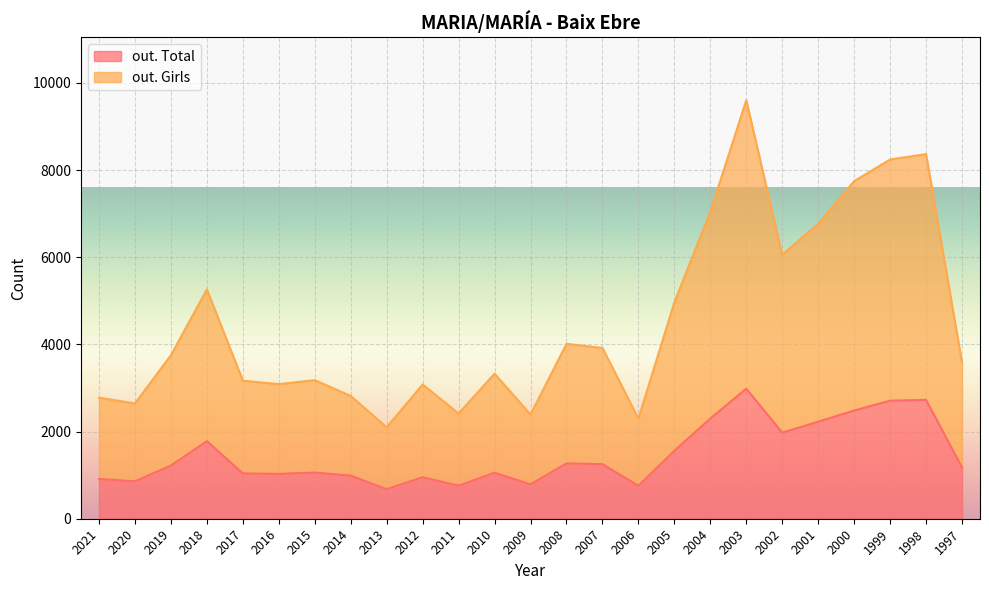

Count the number of data series in this chart.

2